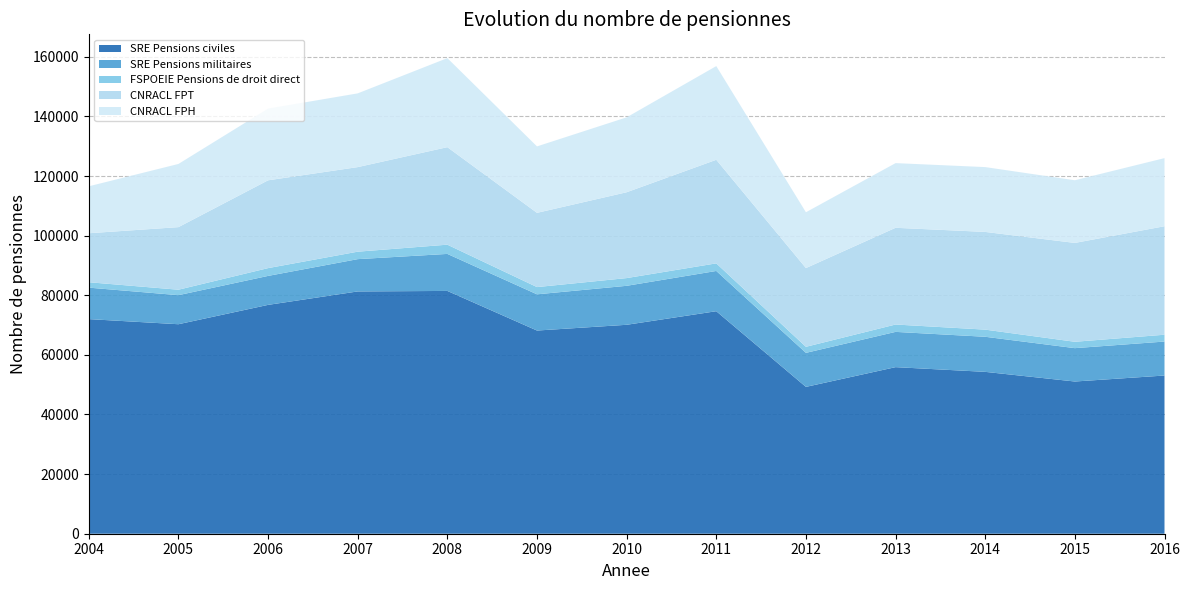

Reading left to right, list all the values displayed in this chart.

SRE Pensions civiles: 2004=72003	2005=70284	2006=76775	2007=81287	2008=81456	2009=68167	2010=70095	2011=74654	2012=49265	2013=55887	2014=54306	2015=51067	2016=53077
SRE Pensions militaires: 2004=10556	2005=9753	2006=9720	2007=10832	2008=12420	2009=12152	2010=13077	2011=13503	2012=11415	2013=11830	2014=11770	2015=11193	2016=11397
FSPOEIE Pensions de droit direct: 2004=1816	2005=1825	2006=2612	2007=2503	2008=3095	2009=2425	2010=2591	2011=2547	2012=2029	2013=2470	2014=2396	2015=2136	2016=2287
CNRACL FPT: 2004=16435	2005=20996	2006=29460	2007=28377	2008=32718	2009=24911	2010=28799	2011=34751	2012=26418	2013=32452	2014=32782	2015=33167	2016=36401
CNRACL FPH: 2004=15747	2005=21196	2006=24051	2007=24734	2008=29874	2009=22289	2010=25128	2011=31432	2012=18719	2013=21696	2014=21747	2015=21026	2016=22848